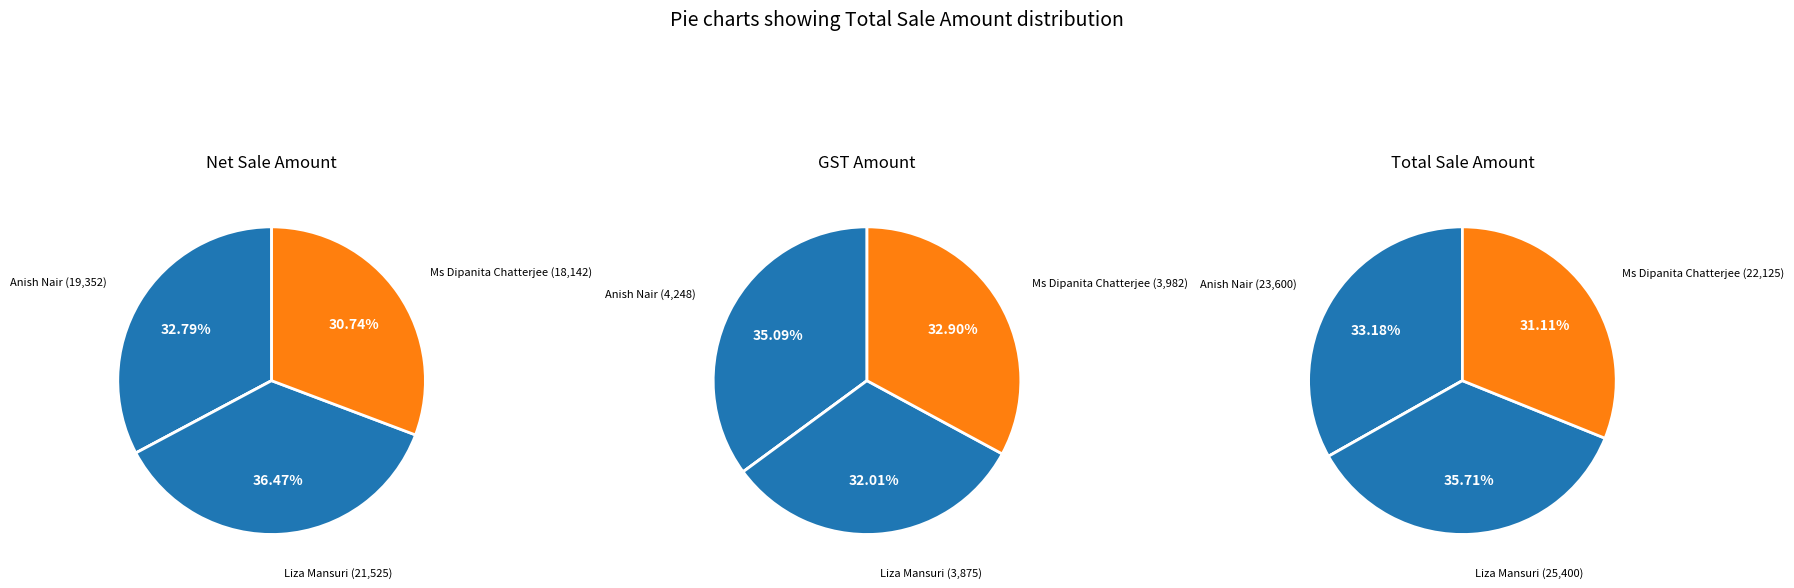

To the nearest percent, what percentage of the pie is Ms Dipanita Chatterjee?

31%